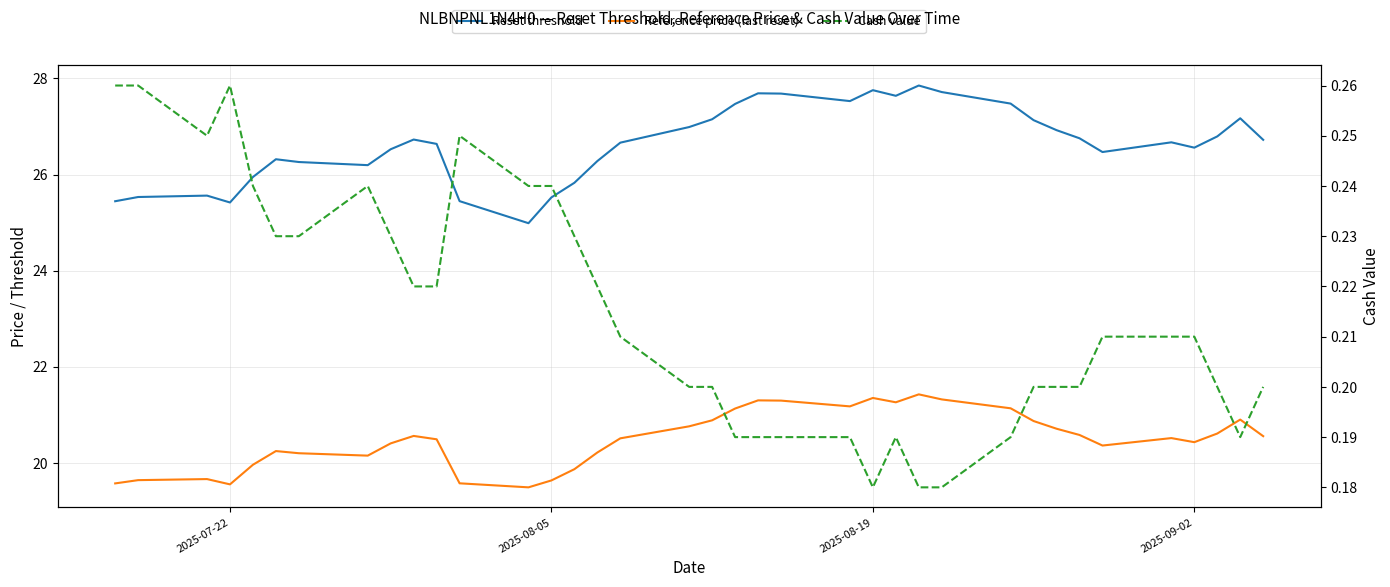

How many data points in Reset threshold are less than 26?

9